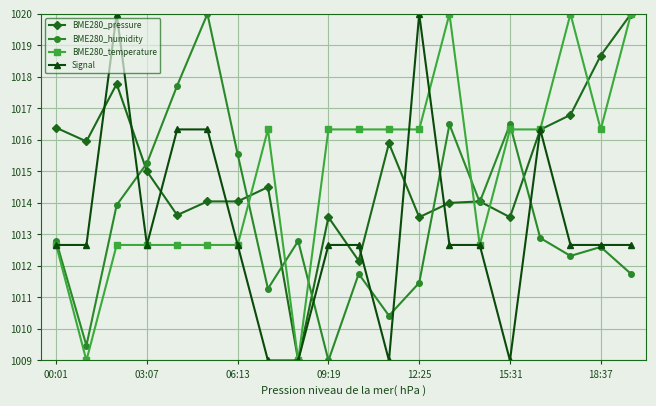

What is the value of the BME280_humidity point at the 20th from the left?

1011.7